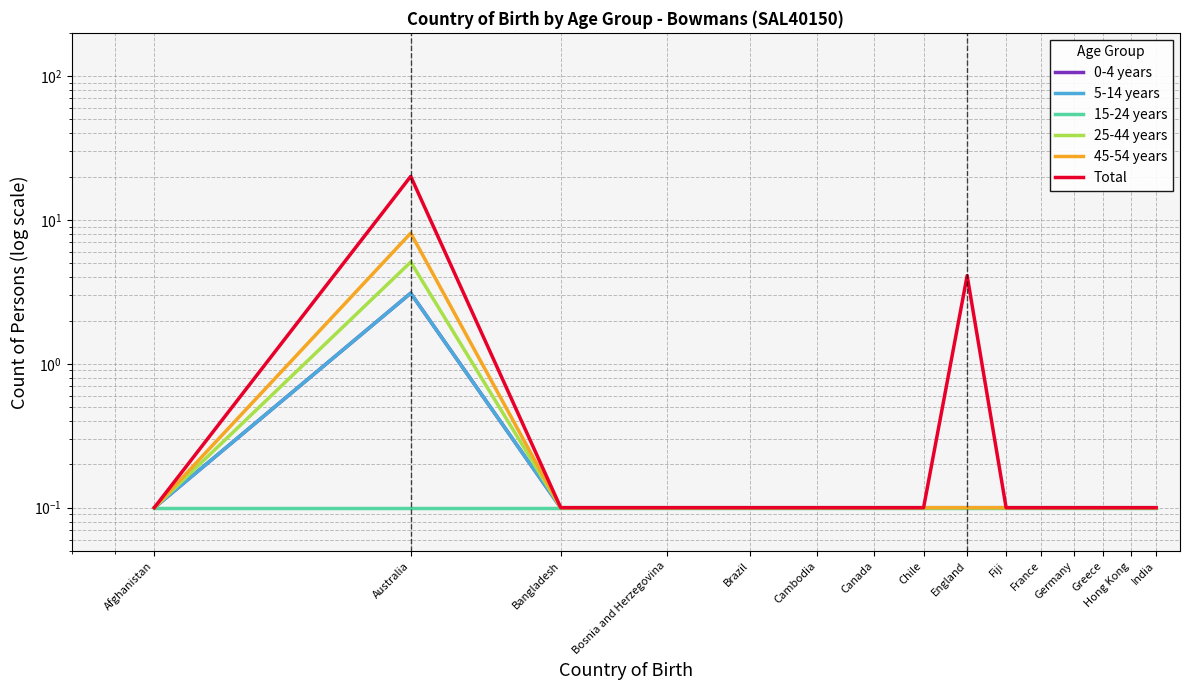

Reading left to right, what are all the values shown in this chart?

0-4 years: 0.1	3.1	0.1	0.1	0.1	0.1	0.1	0.1	0.1	0.1	0.1	0.1	0.1	0.1	0.1
5-14 years: 0.1	3.1	0.1	0.1	0.1	0.1	0.1	0.1	0.1	0.1	0.1	0.1	0.1	0.1	0.1
15-24 years: 0.1	0.1	0.1	0.1	0.1	0.1	0.1	0.1	0.1	0.1	0.1	0.1	0.1	0.1	0.1
25-44 years: 0.1	5.1	0.1	0.1	0.1	0.1	0.1	0.1	0.1	0.1	0.1	0.1	0.1	0.1	0.1
45-54 years: 0.1	8.1	0.1	0.1	0.1	0.1	0.1	0.1	0.1	0.1	0.1	0.1	0.1	0.1	0.1
Total: 0.1	20.1	0.1	0.1	0.1	0.1	0.1	0.1	4.1	0.1	0.1	0.1	0.1	0.1	0.1